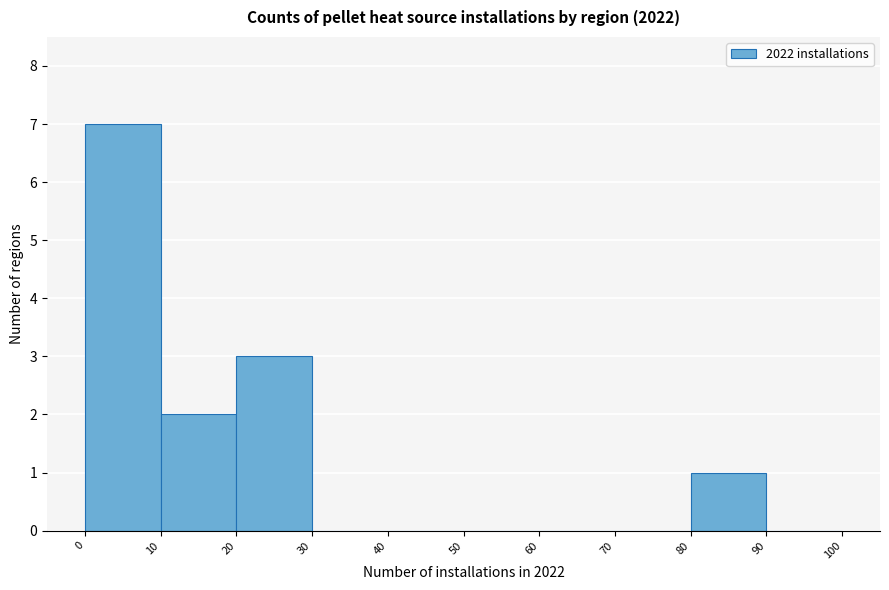

How tall is the bar that spans 10 to 20 on the x-axis? The values are not printed on the chart, so give them approximately, as read against the axis.

2